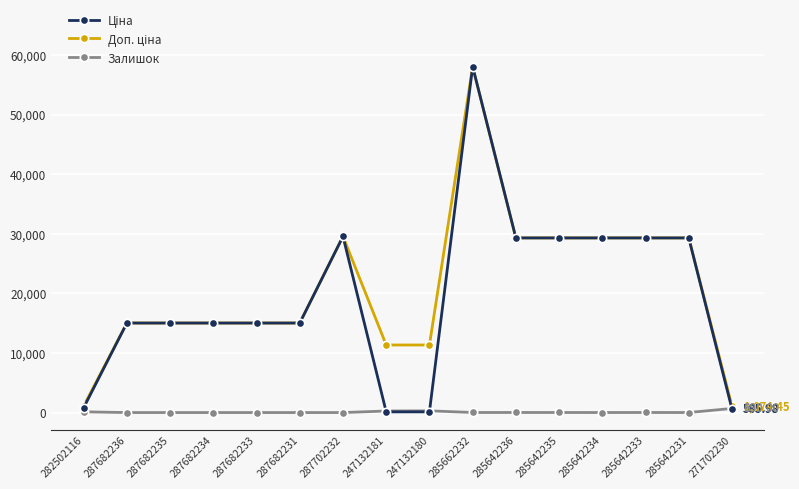

What is the spread (max minus min) of values at 287682236?

15019.2